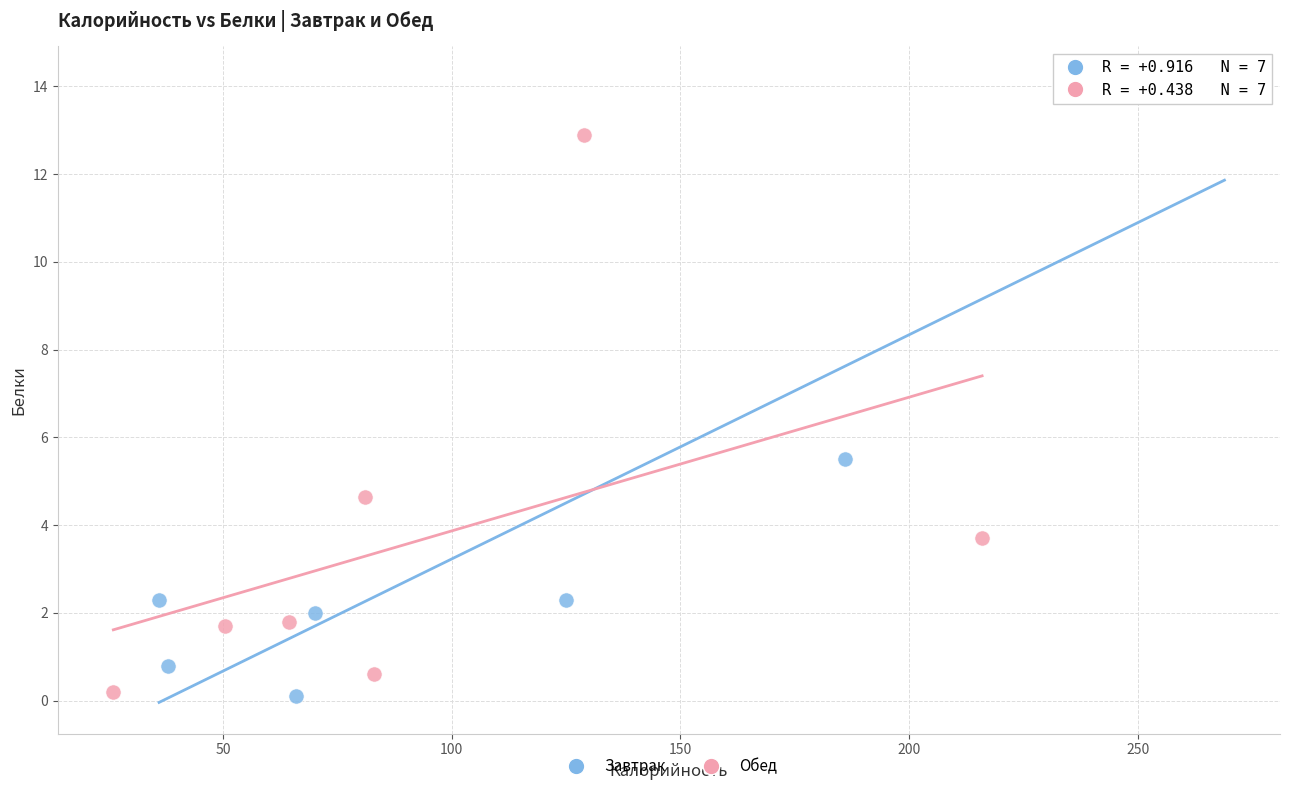

Which series has the widest spread of Y values?

Завтрак